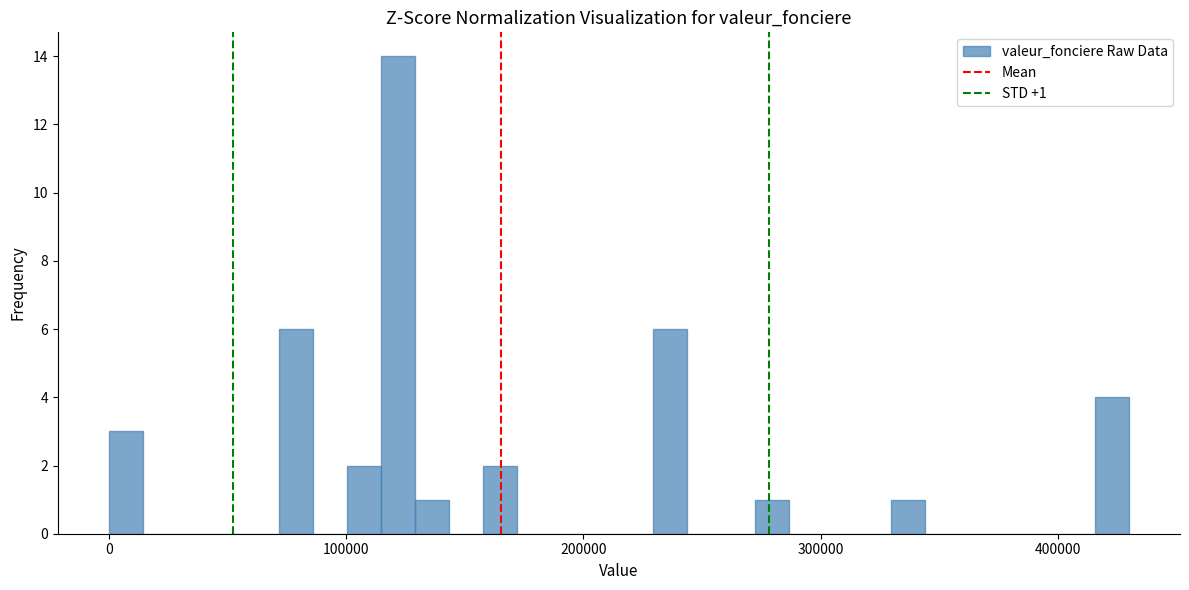

Read against the x-axis, roughly where is the centre of the tallest bar?

120000